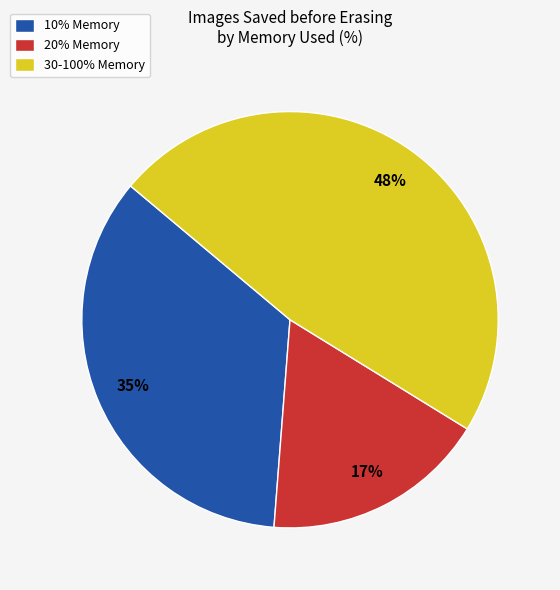

Does any single category account for the majority?

No